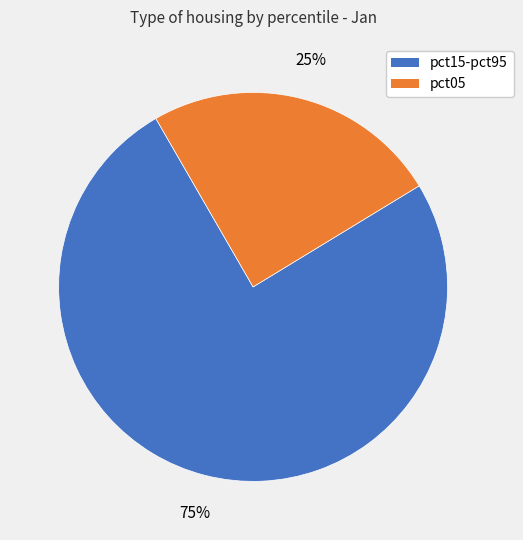

How many slices are in this pie chart?

2